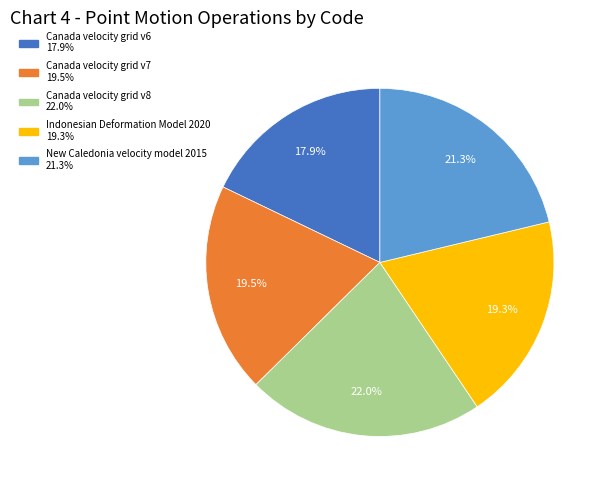

To the nearest percent, what percentage of the pie is Indonesian Deformation Model 2020?

19%